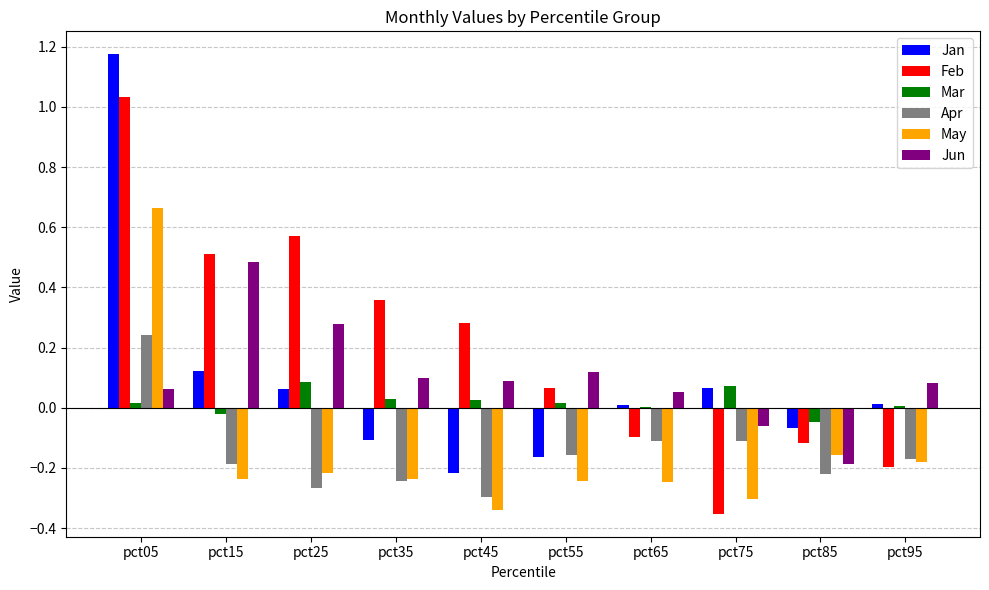

What is the sum of all May values?

-1.5